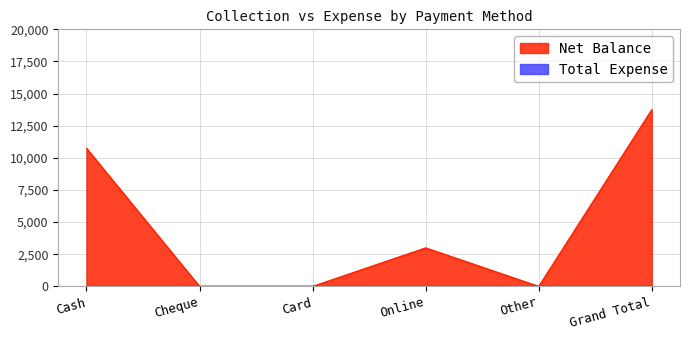

The chart shows a value of 3000 at Online. True or false?

True